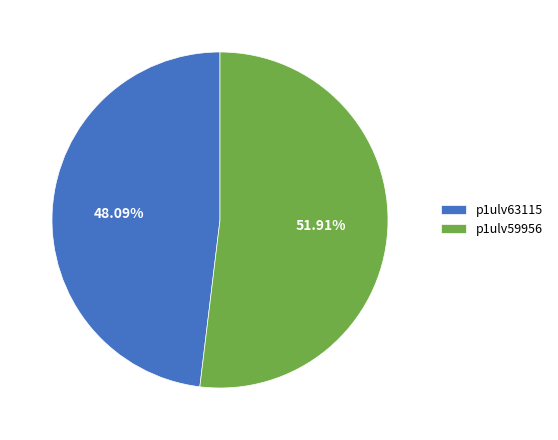

What portion of the pie excludes p1ulv59956?

48.1%